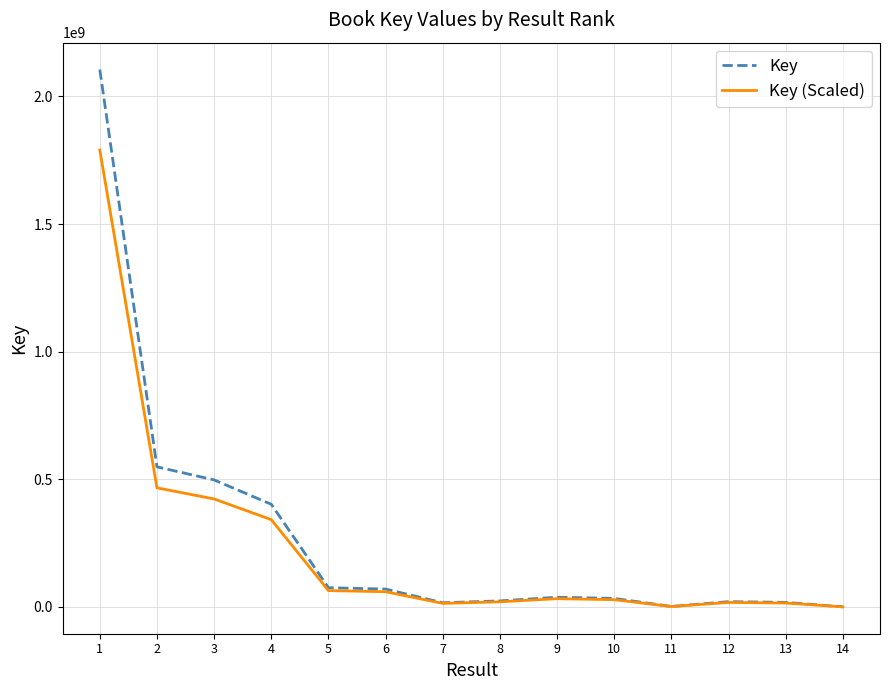

The value of Key (Scaled) at 5 is 63948990.0. True or false?

True